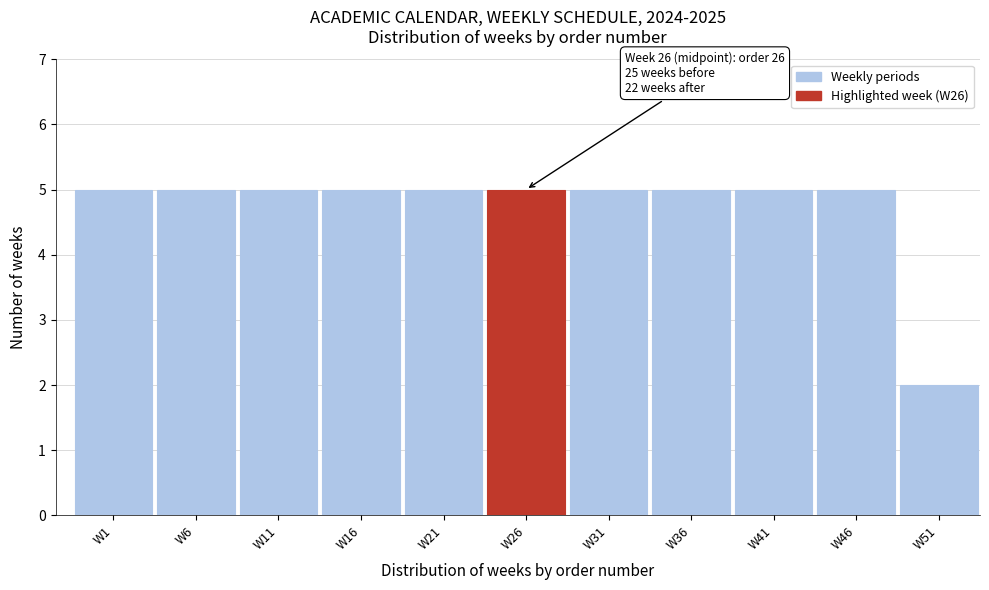

Reading left to right, list all the values displayed in this chart.

5	5	5	5	5	5	5	5	5	5	2